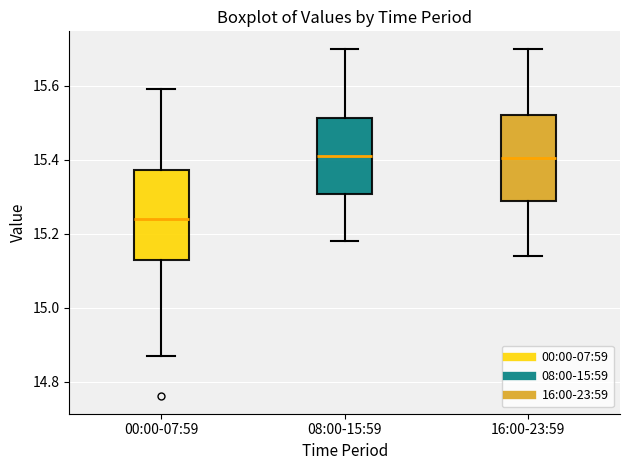

Which box has the lowest median line?

00:00-07:59